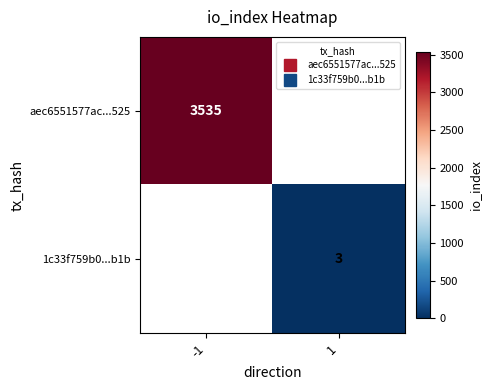

Which category has the highest value across all series?

-1